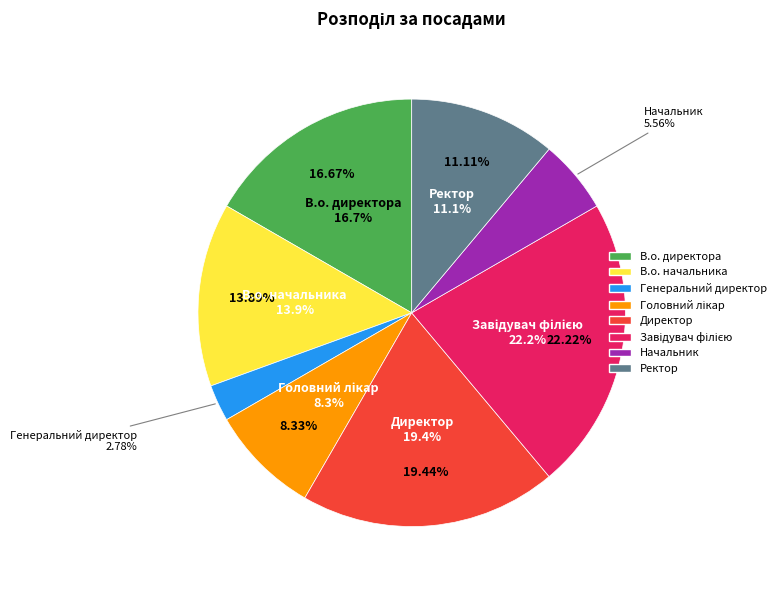

What is the change in value from В.о. директора to Начальник?

-4